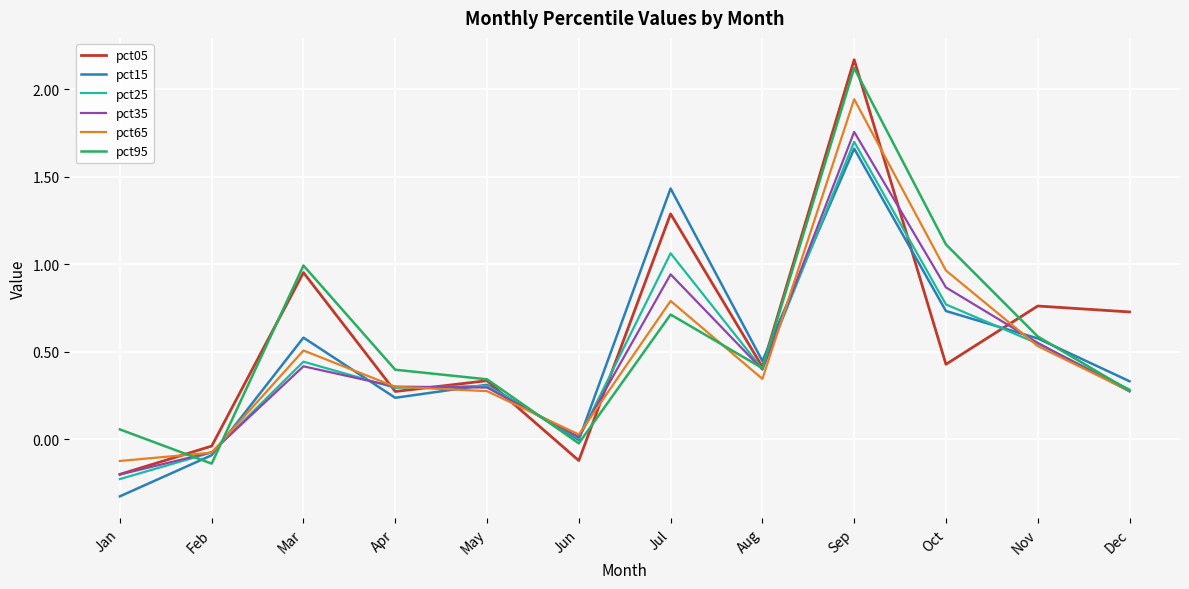

What is the sum of all pct25 values?

5.5